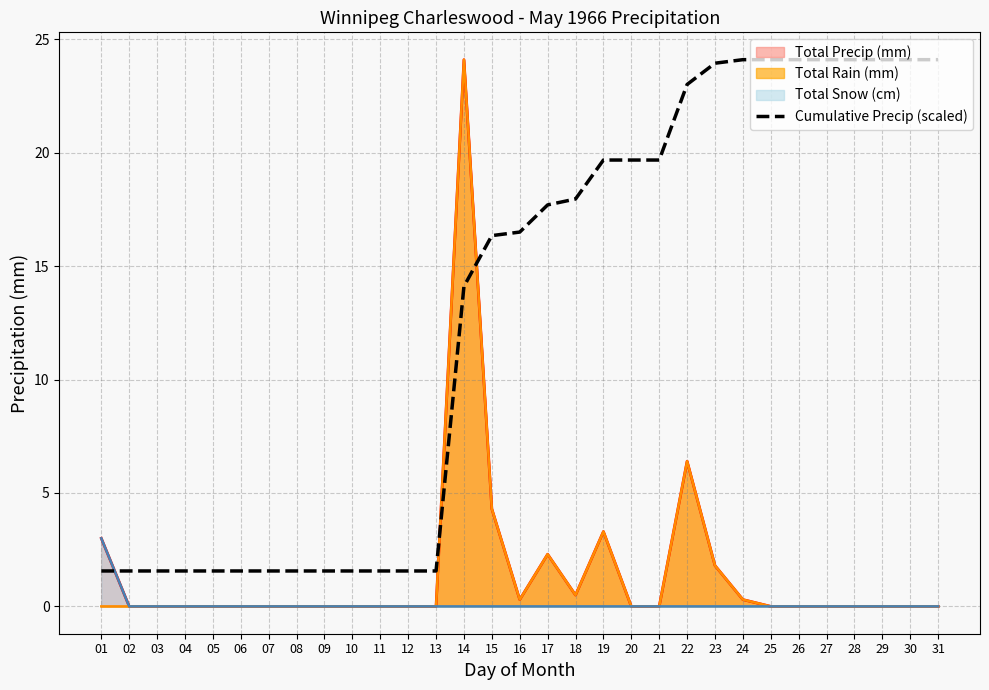

Is it true that the value at 02 is 0.3?

False